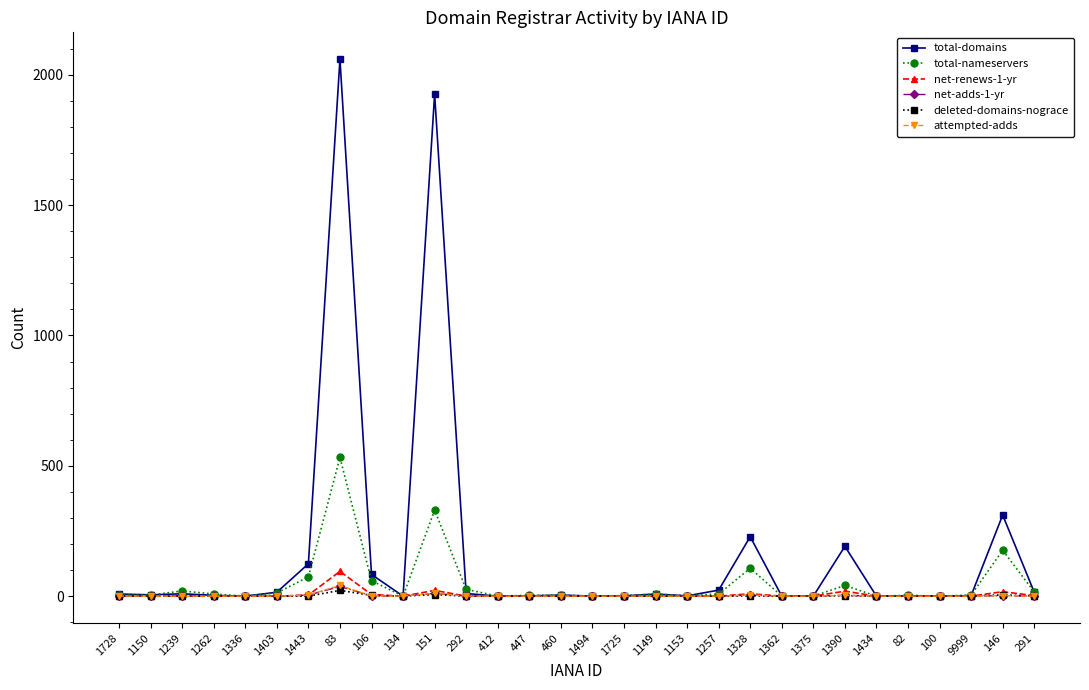

At which category is the sum across all series the highest?

83